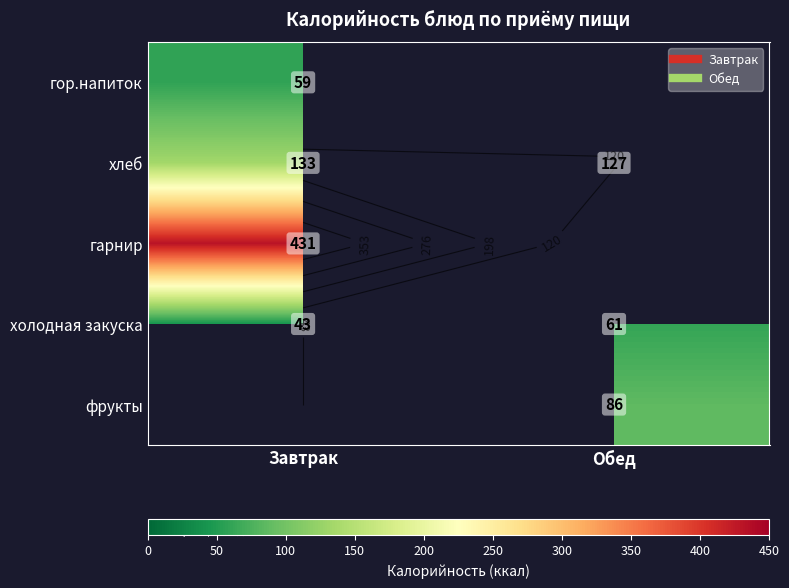

What is the difference between the холодная закуска values at Завтрак and Обед?

18.3